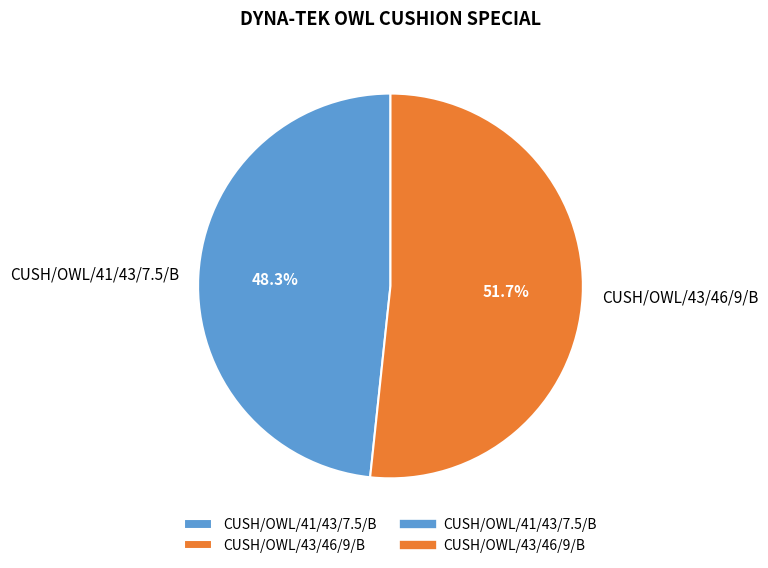

Does CUSH/OWL/43/46/9/B represent more than half of the total?

Yes